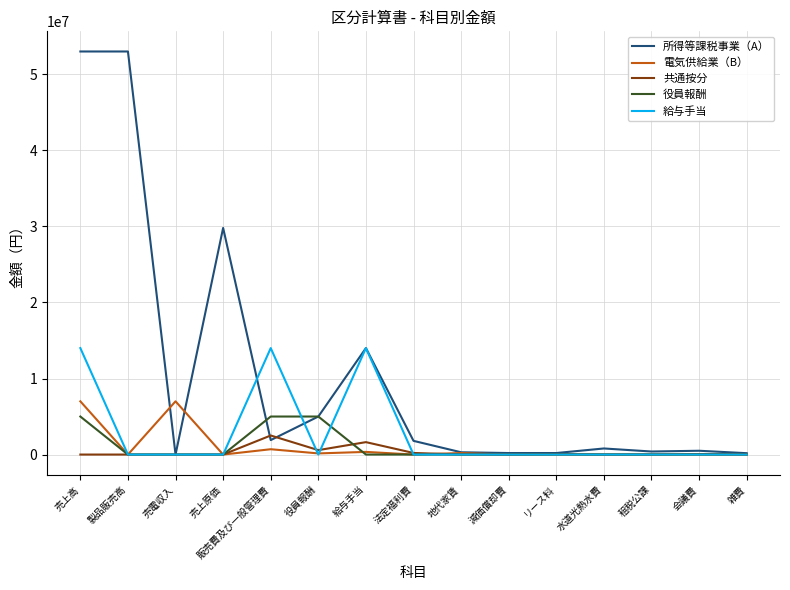

Is it true that 共通按分 equals 0 at 売上原価?

True